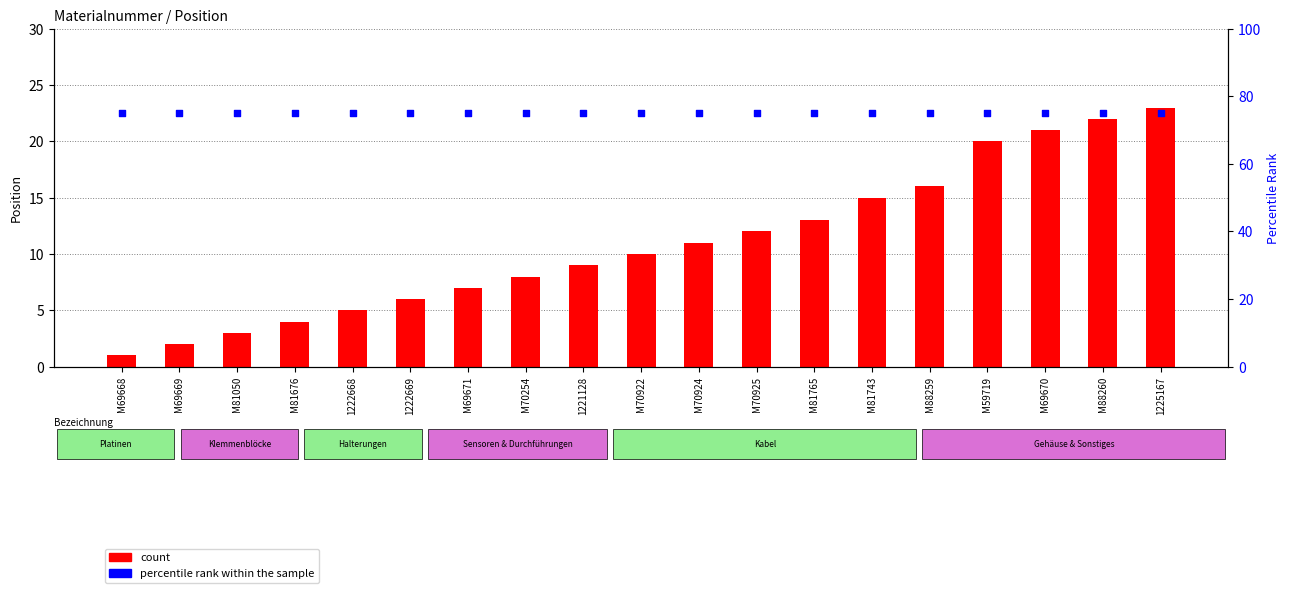

At how many categories does at least one series exceed 71?

19